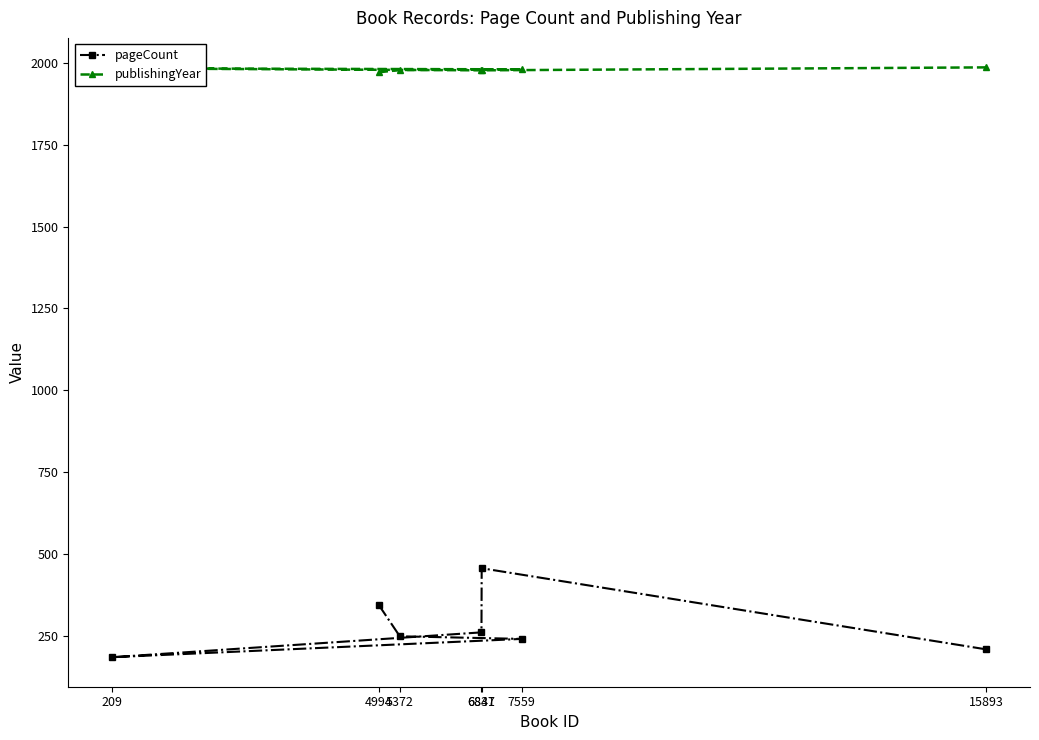

What is the value of the publishingYear point at the 2nd from the left?

1972